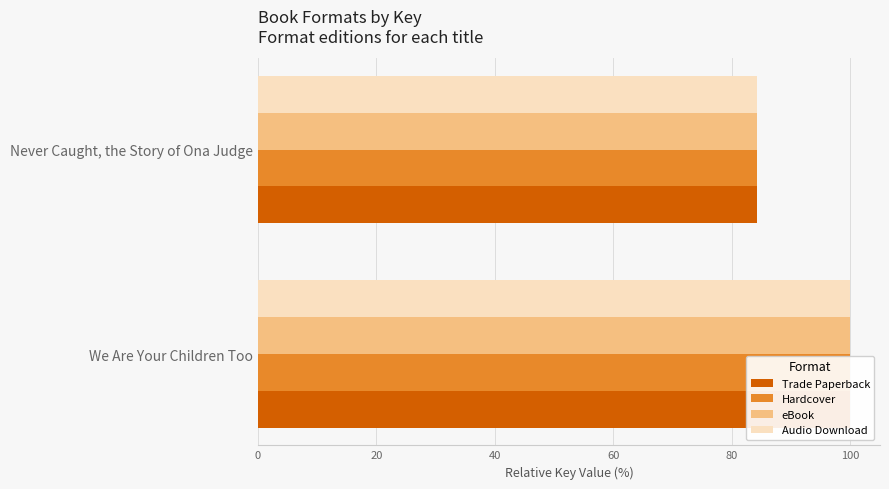

What is the difference between the eBook values at Never Caught, the Story of Ona Judge and We Are Your Children Too?

15.8